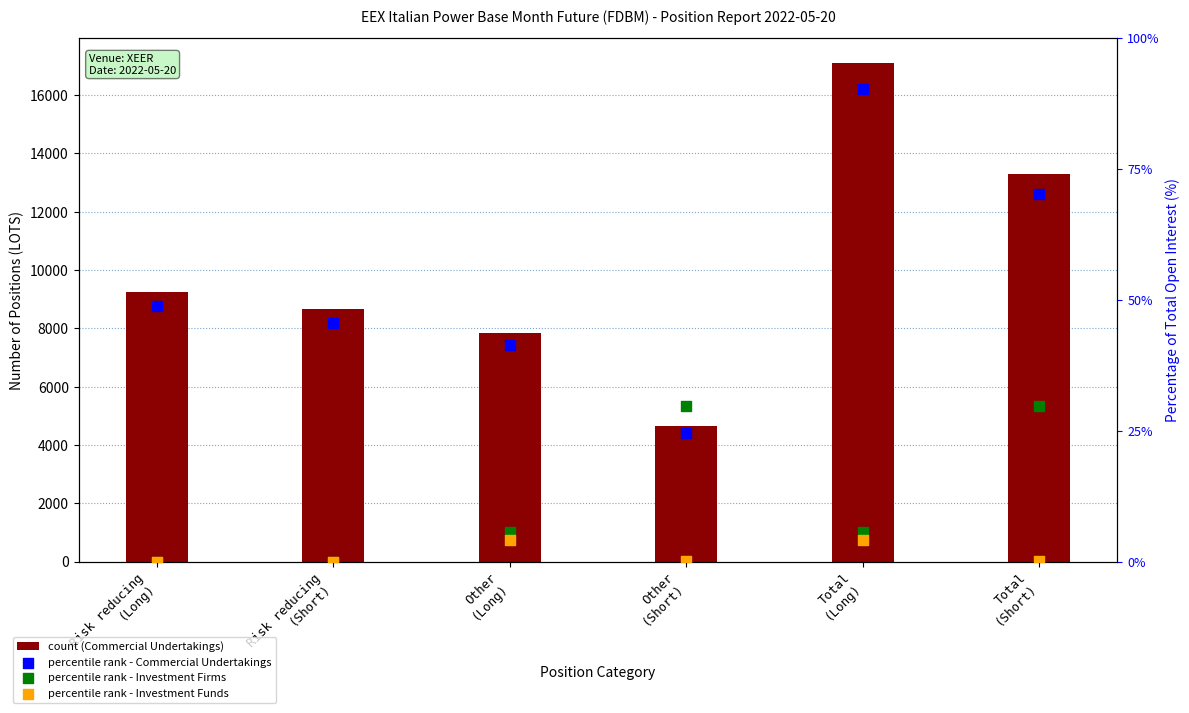

At how many categories does at least one series exceed 10546?

2